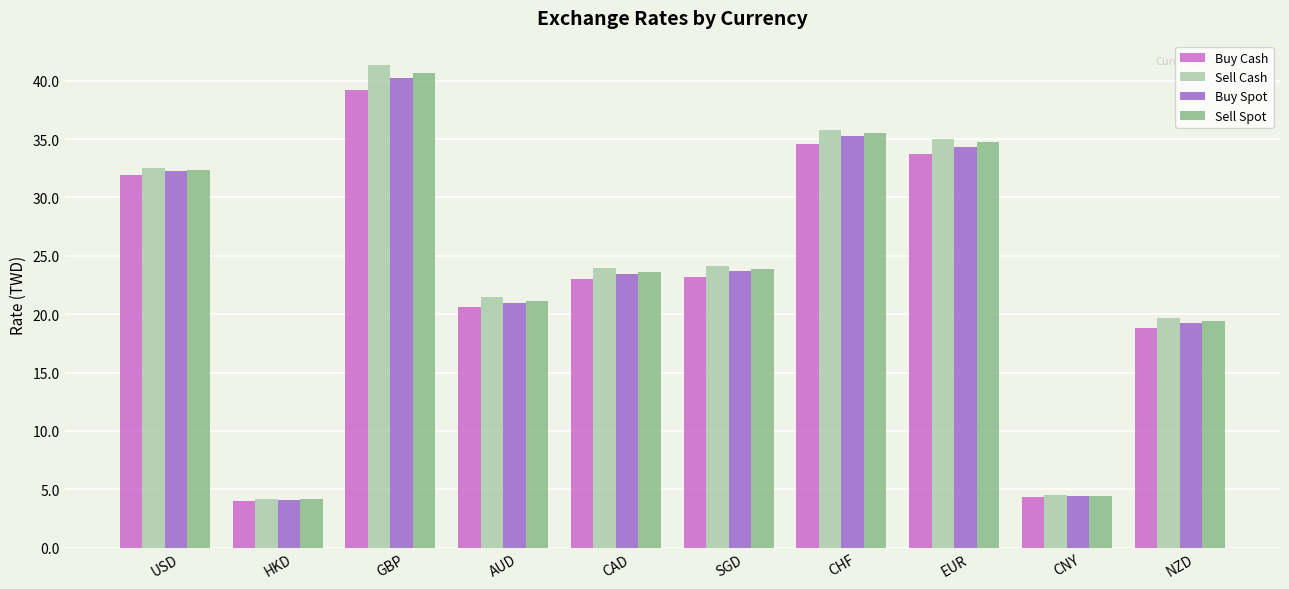

Read the Sell Cash value at CHF.

35.8